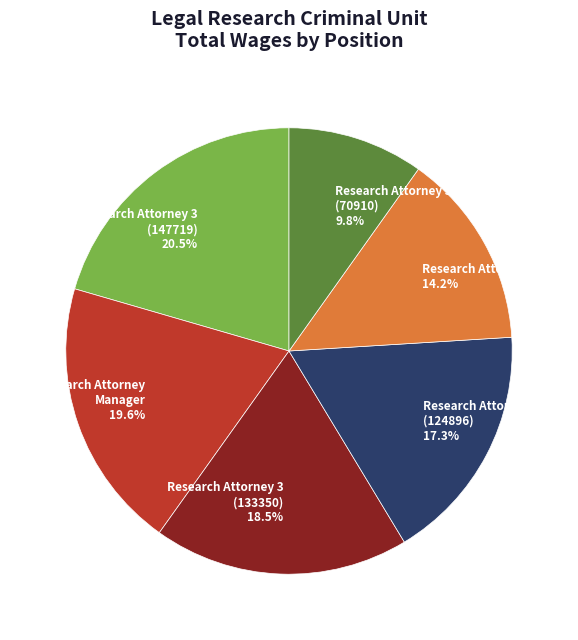

How many segments does this pie chart have?

6